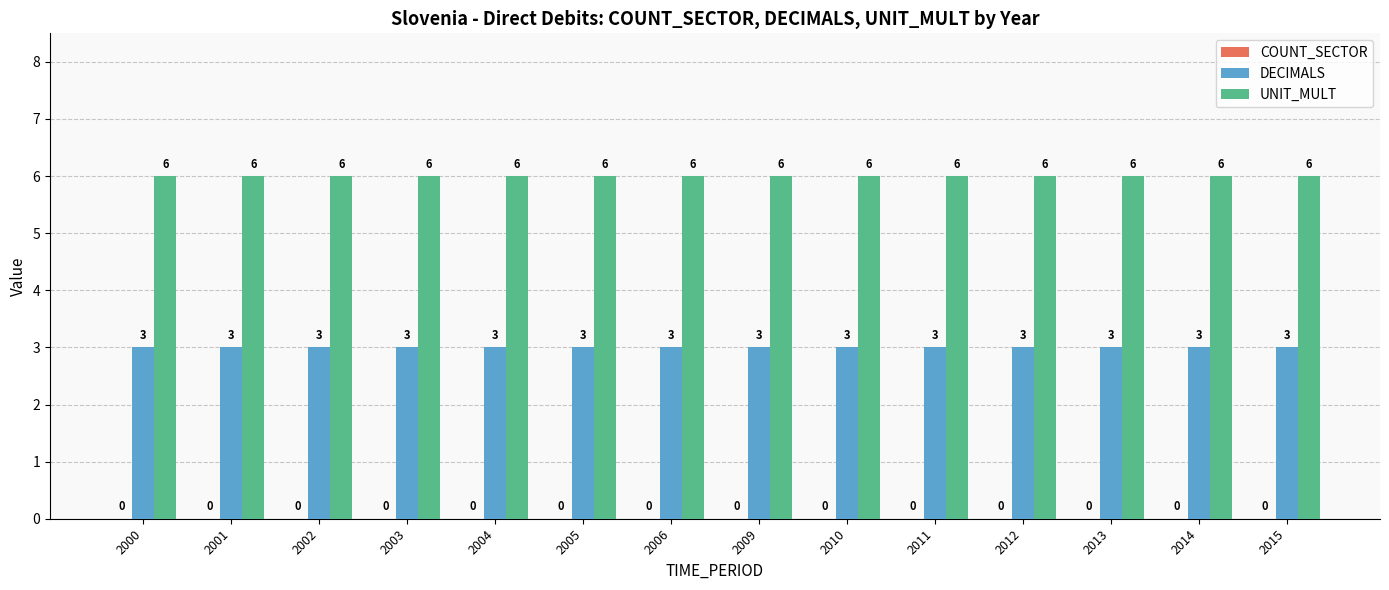

At 2013, list the series in order from largest to smallest.

UNIT_MULT, DECIMALS